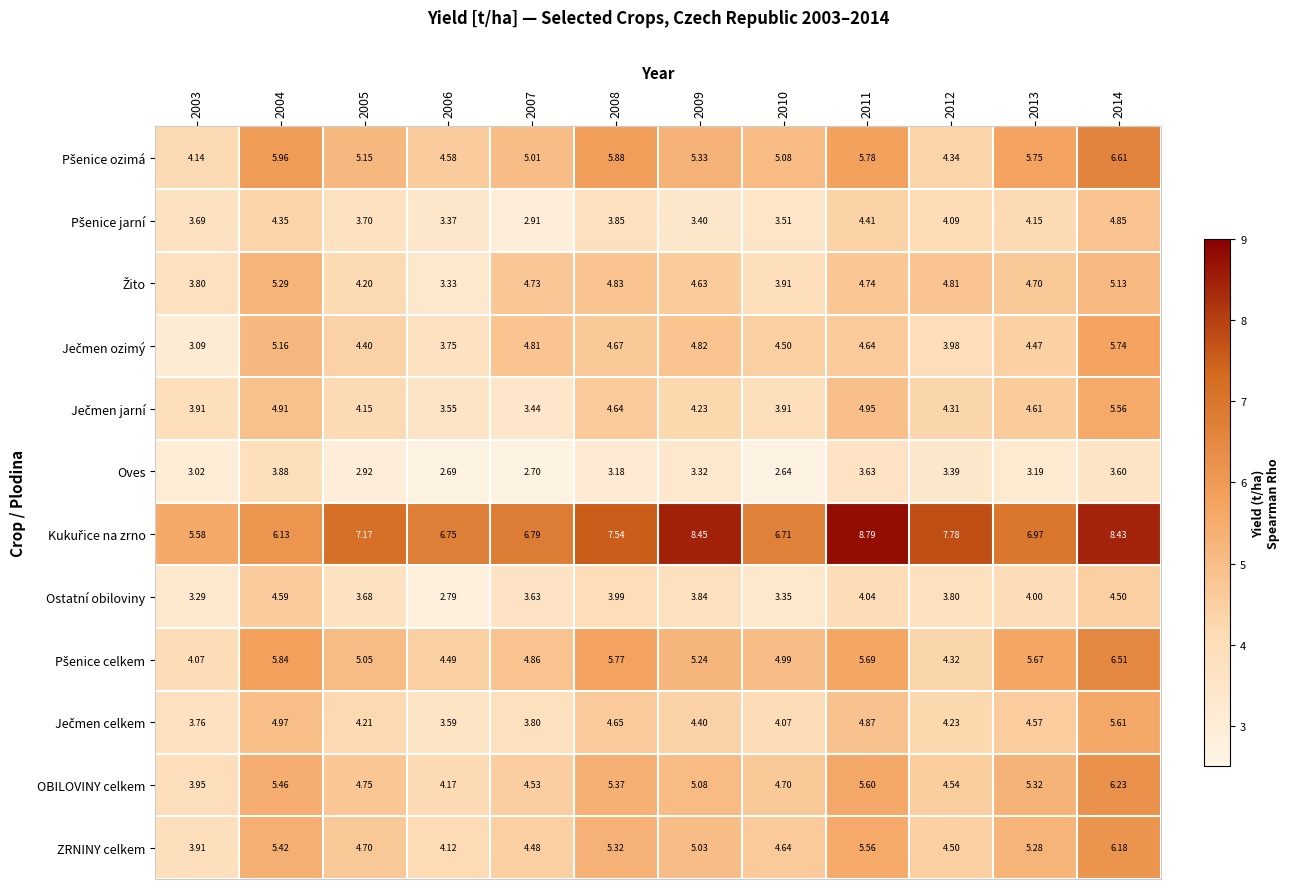

How many distinct data groups are displayed?

12